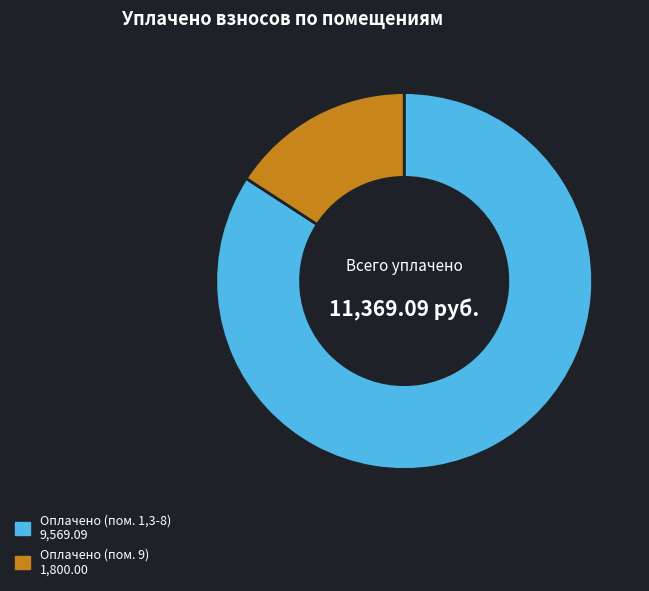

Does any single category account for the majority?

Yes